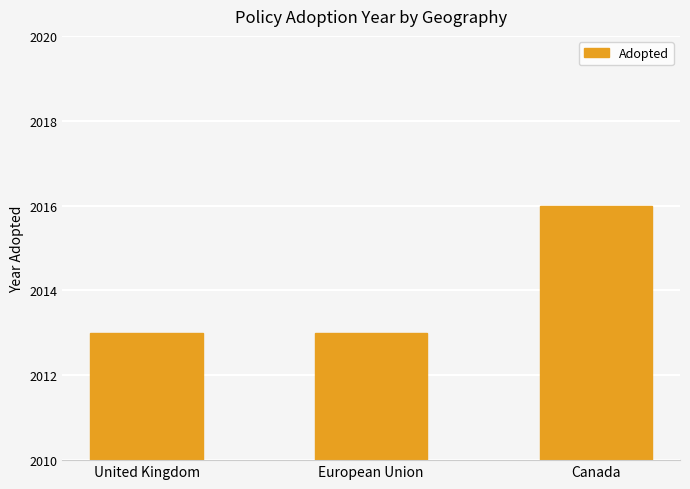

Does the chart contain stacked bars?

No